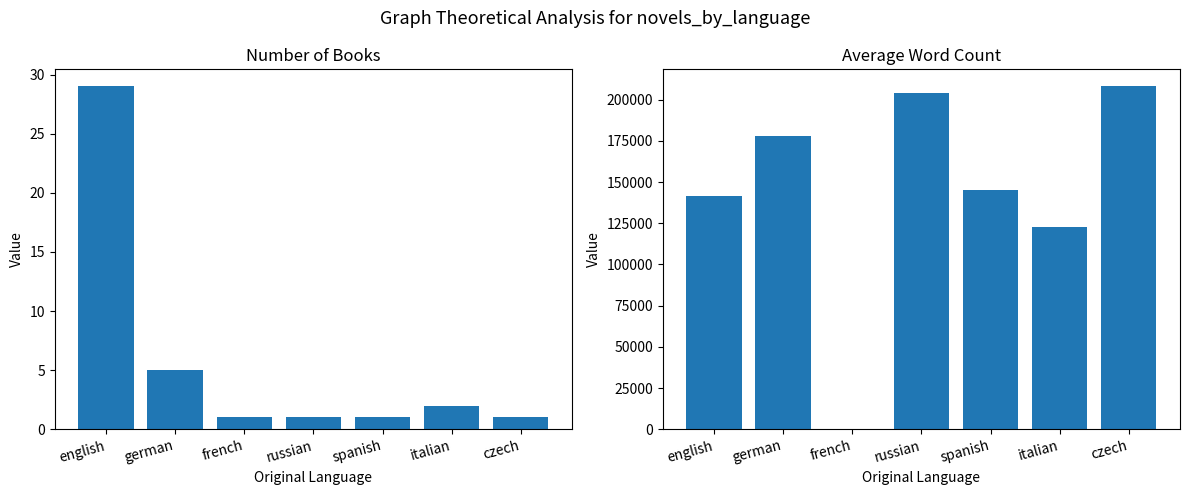

How many series are shown in this chart?

2